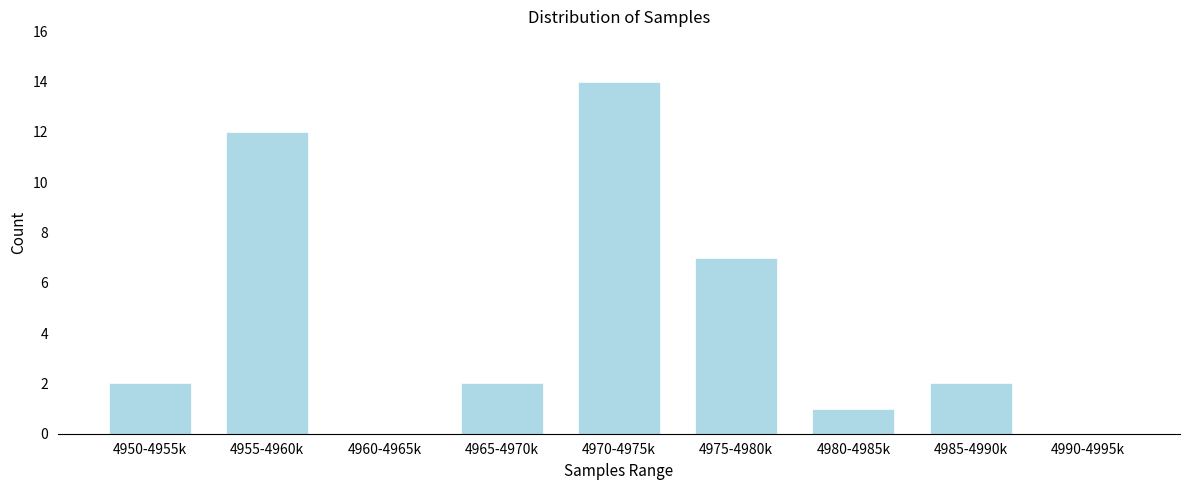

Reading left to right, what are all the values shown in this chart?

4950-4955k=2	4955-4960k=12	4960-4965k=0	4965-4970k=2	4970-4975k=14	4975-4980k=7	4980-4985k=1	4985-4990k=2	4990-4995k=0